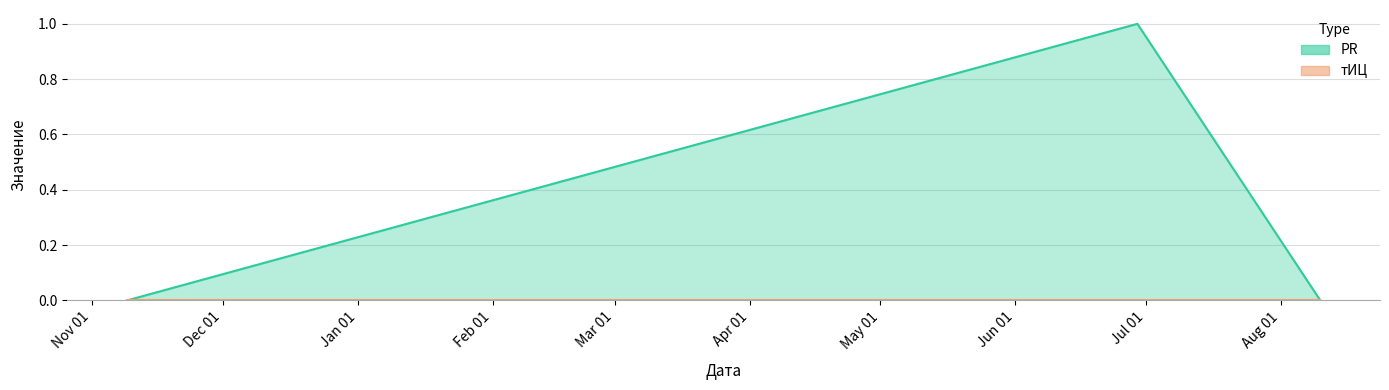

What is the difference between the maximum and minimum values?

1